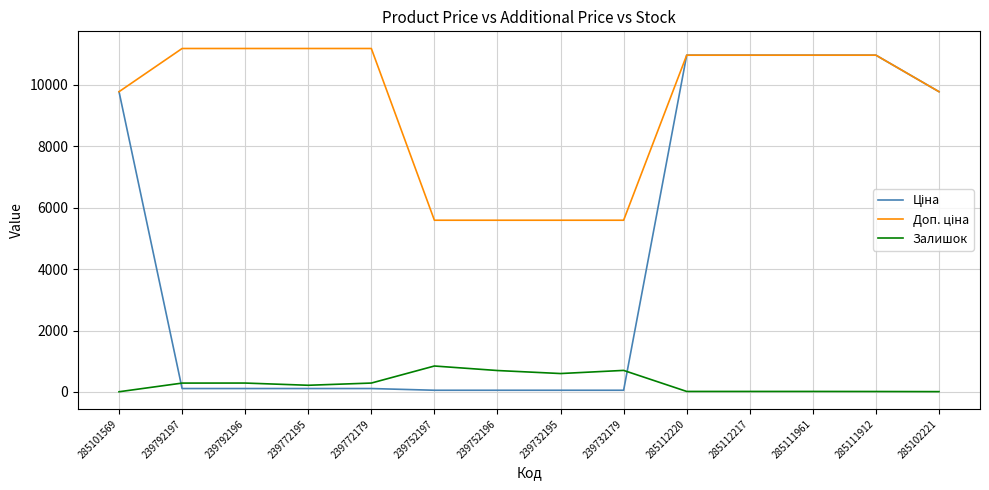

What is the greatest value displayed?

11182.0